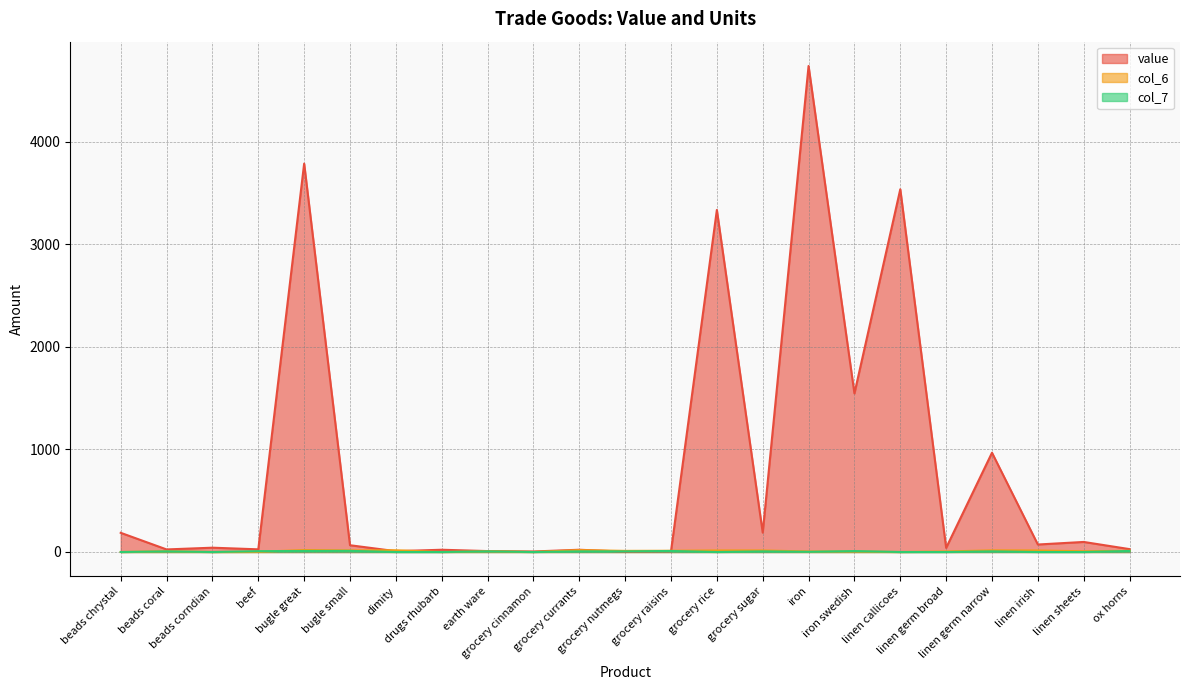

True or false: value has a value of 57 at linen germ broad.

False